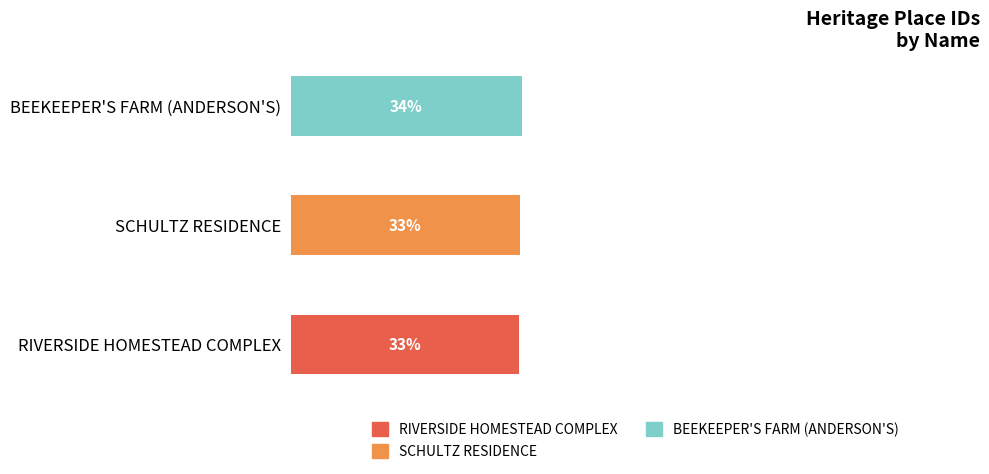

What are all the series names shown in the legend?

RIVERSIDE HOMESTEAD COMPLEX, SCHULTZ RESIDENCE, BEEKEEPER'S FARM (ANDERSON'S)